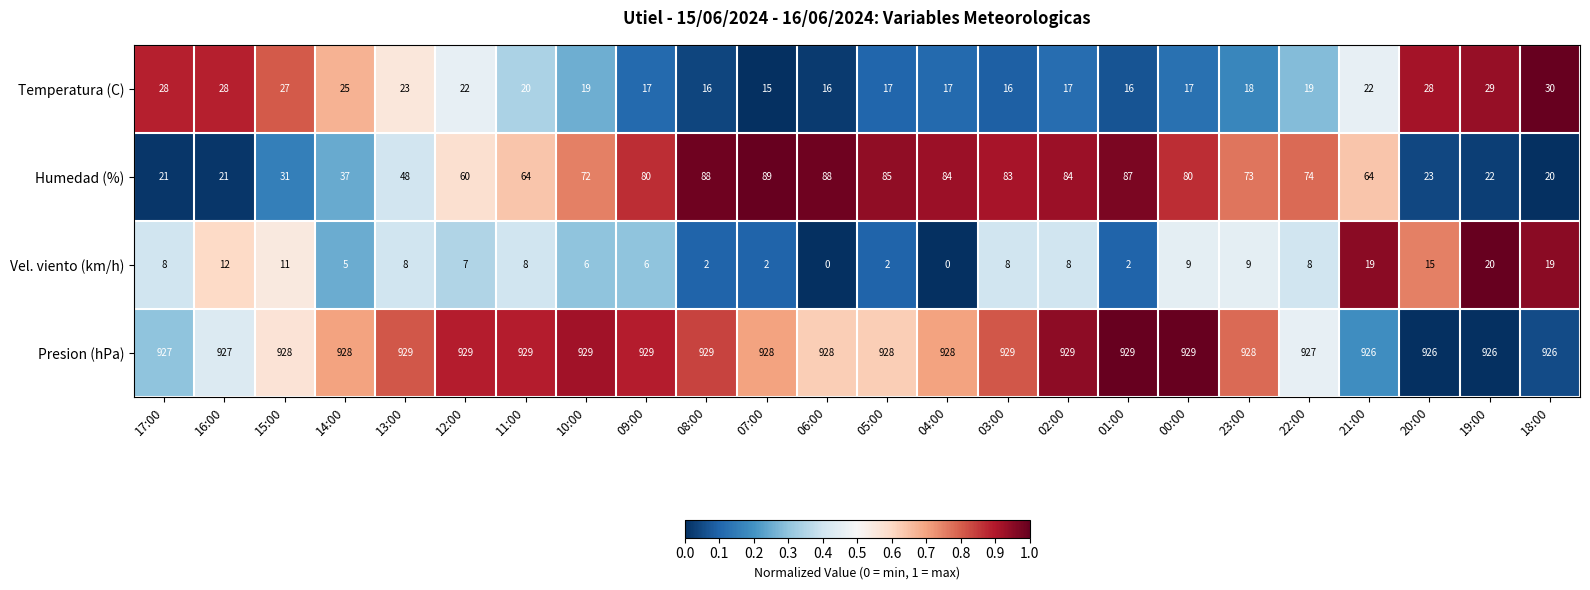

True or false: Temperatura (C) has a value of 28 at 16:00.

True